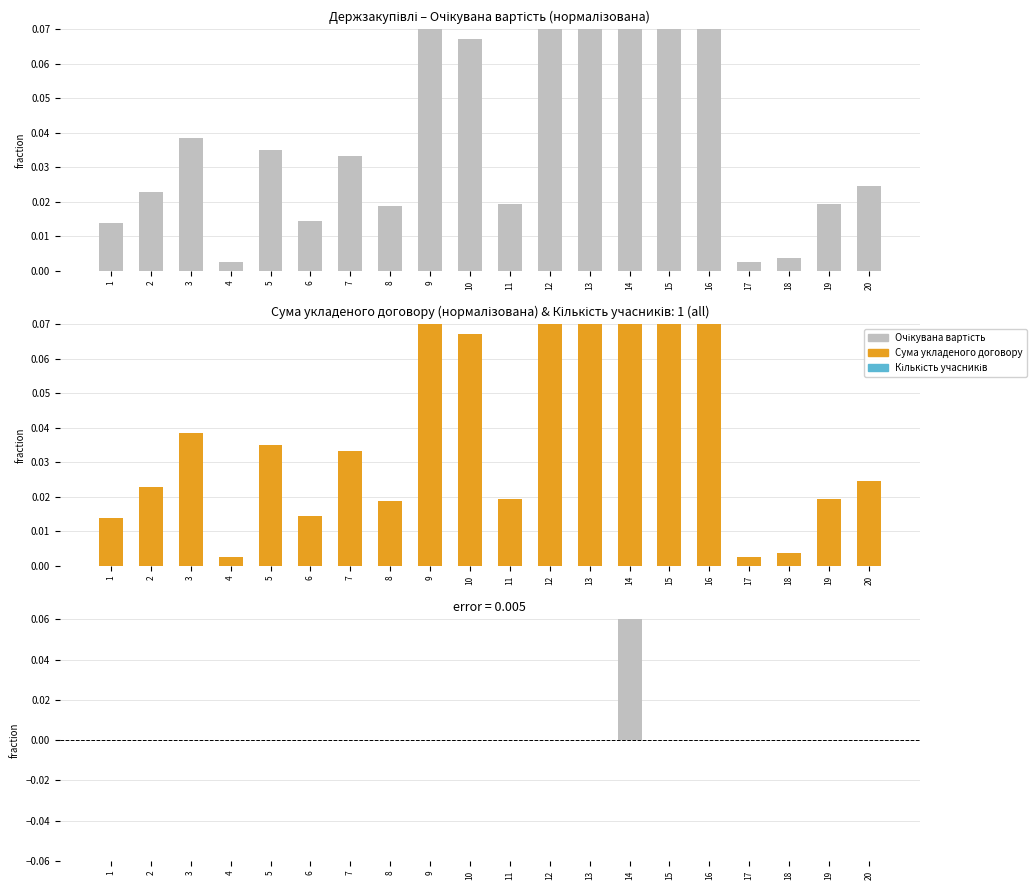

Which category has the lowest value in the Очікувана вартість series?

4